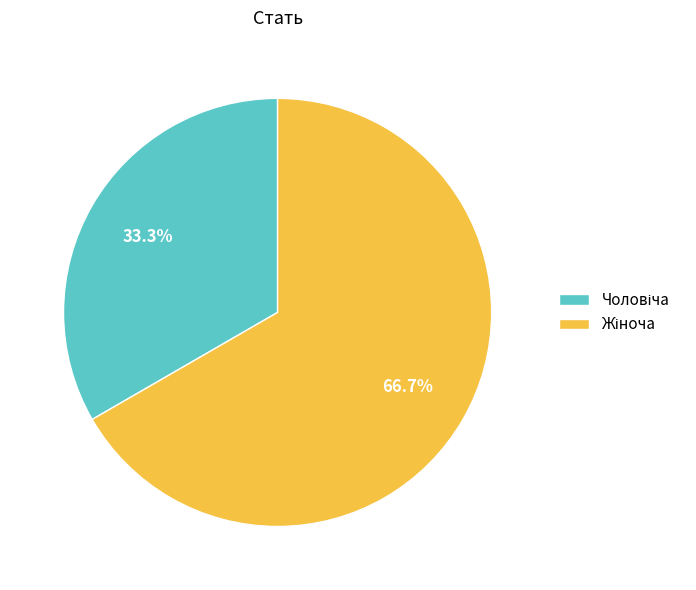

How many segments does this pie chart have?

2